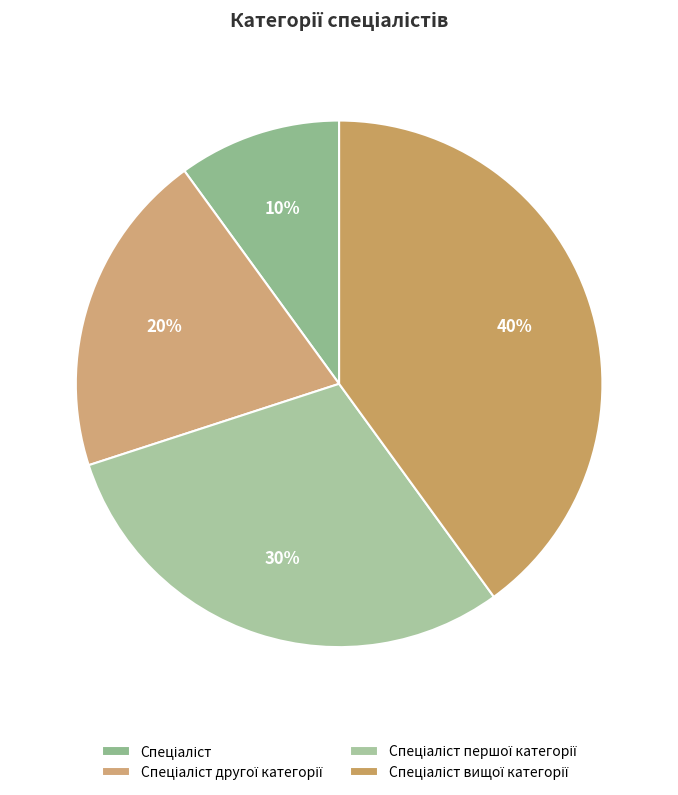

Count the number of slices in the pie.

4